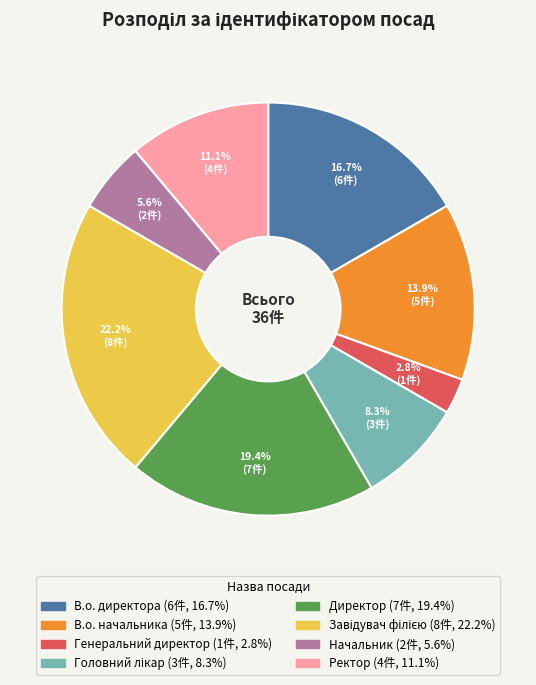

True or false: В.о. начальника accounts for 1% of the total.

False